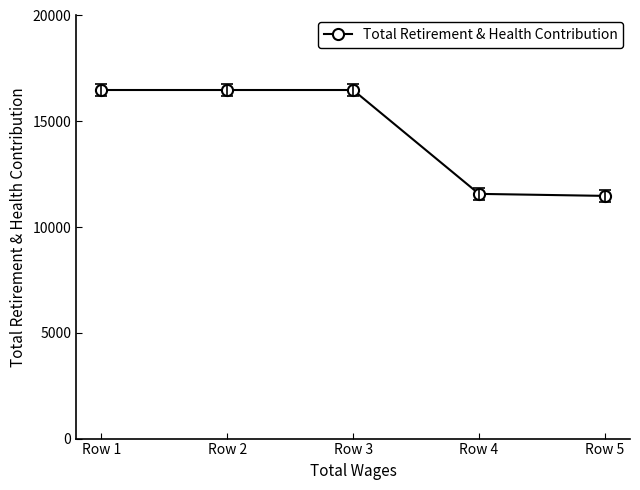

Count the number of categories in the chart.

5